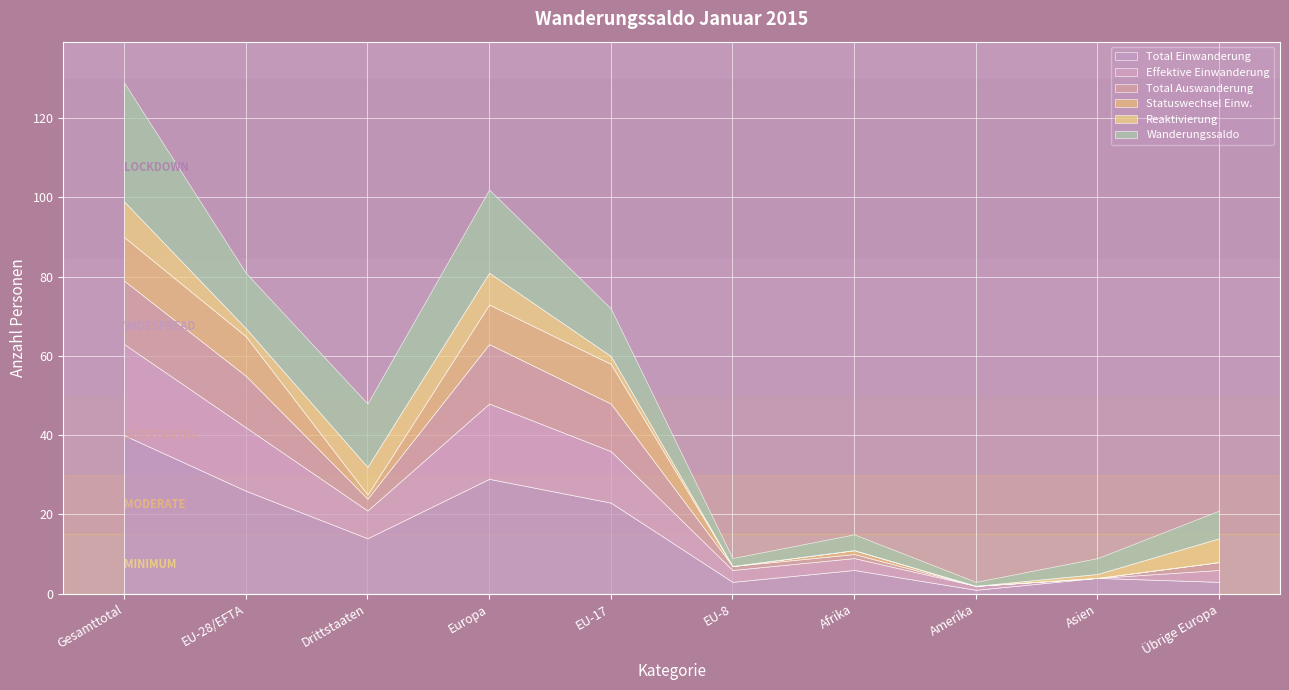

Reading left to right, extract all data points from this chart.

Total Einwanderung: 40	26	14	29	23	3	6	1	4	3
Effektive Einwanderung: 23	16	7	19	13	3	3	1	0	3
Total Auswanderung: 16	13	3	15	12	1	1	0	0	2
Statuswechsel Einw.: 11	10	1	10	10	0	1	0	0	0
Reaktivierung: 9	2	7	8	2	0	0	0	1	6
Wanderungssaldo: 30	14	16	21	12	2	4	1	4	7